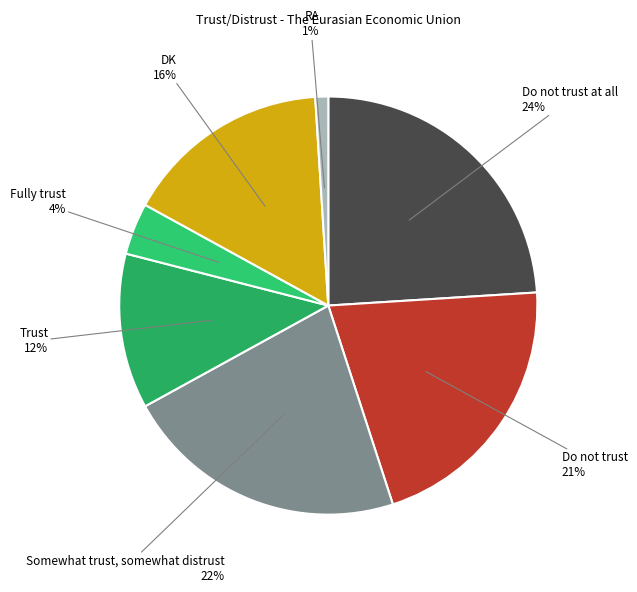

Between Do not trust and Do not trust at all, which is larger?

Do not trust at all